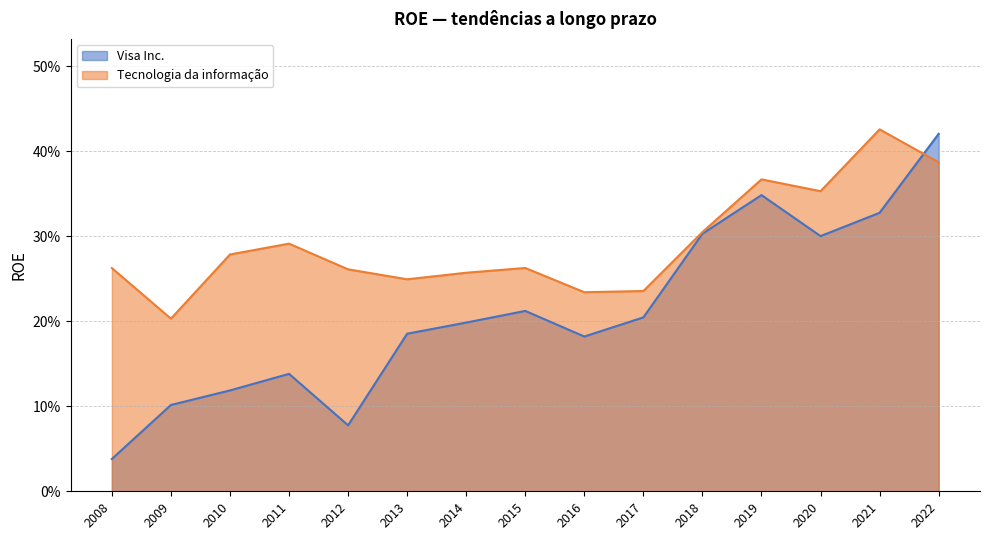

At which category is the sum across all series the highest?

2022